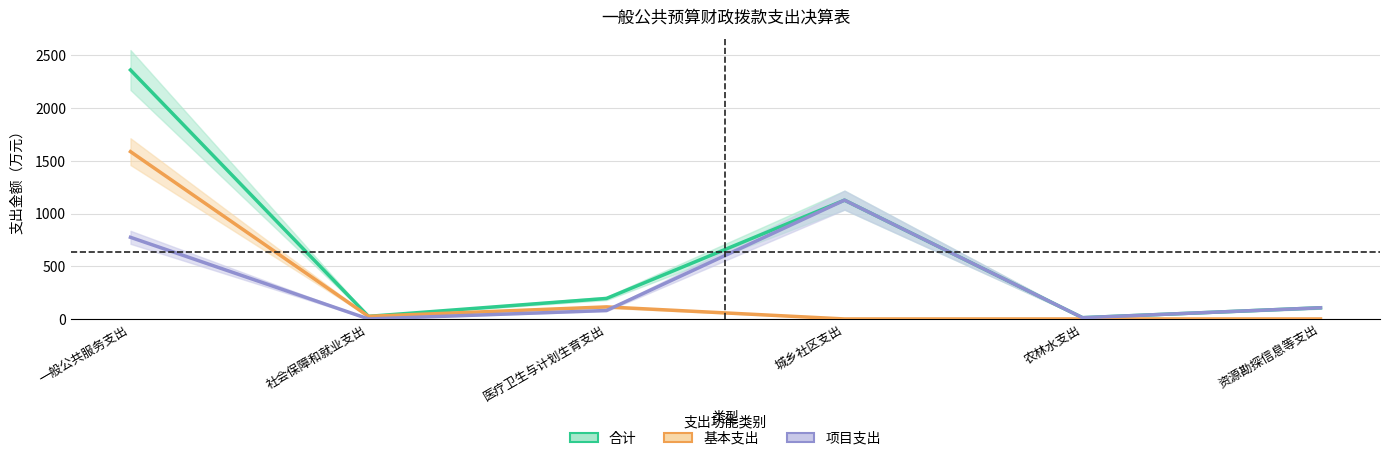

What position from the left is 医疗卫生与计划生育支出?

3